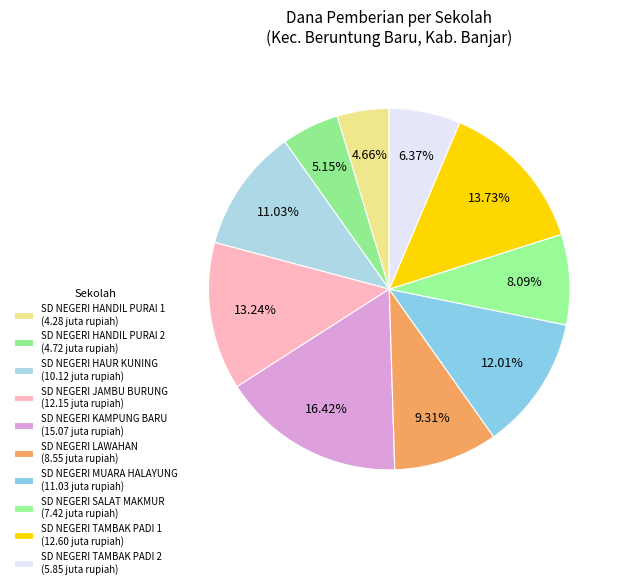

Is the sum of SD NEGERI HANDIL PURAI 1 and SD NEGERI HAUR KUNING greater than half?

No